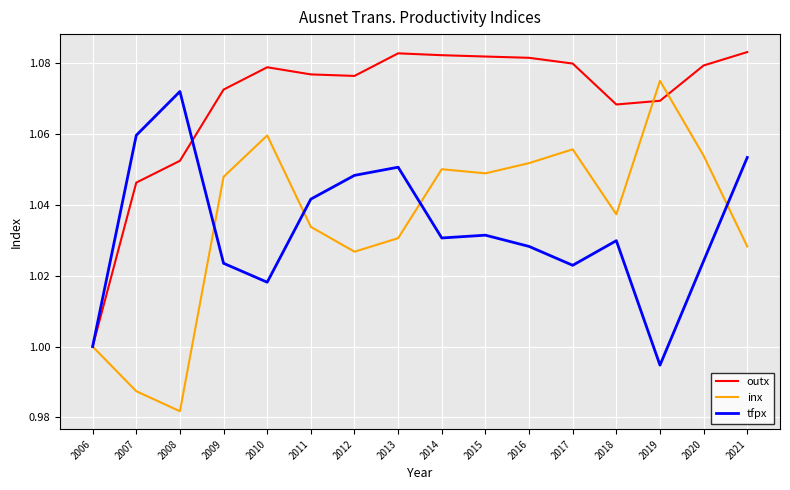

Which label corresponds to the smallest value in the chart?

2008